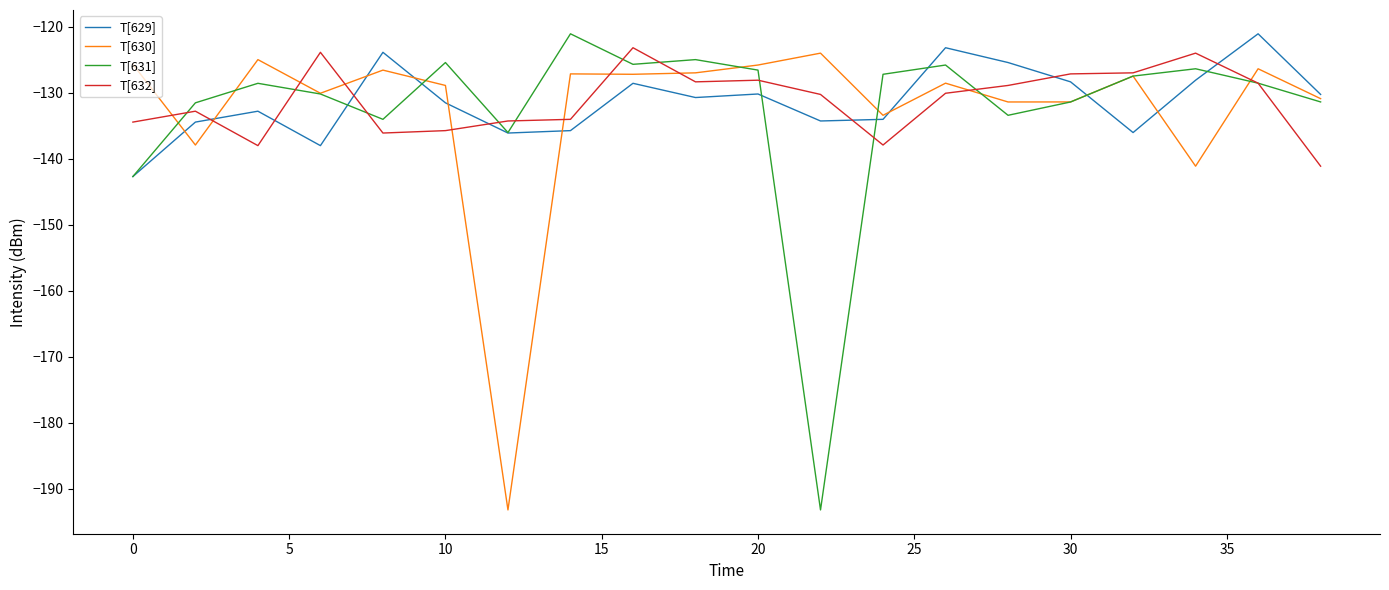

What is the lowest value of the T[631] series?

-193.2